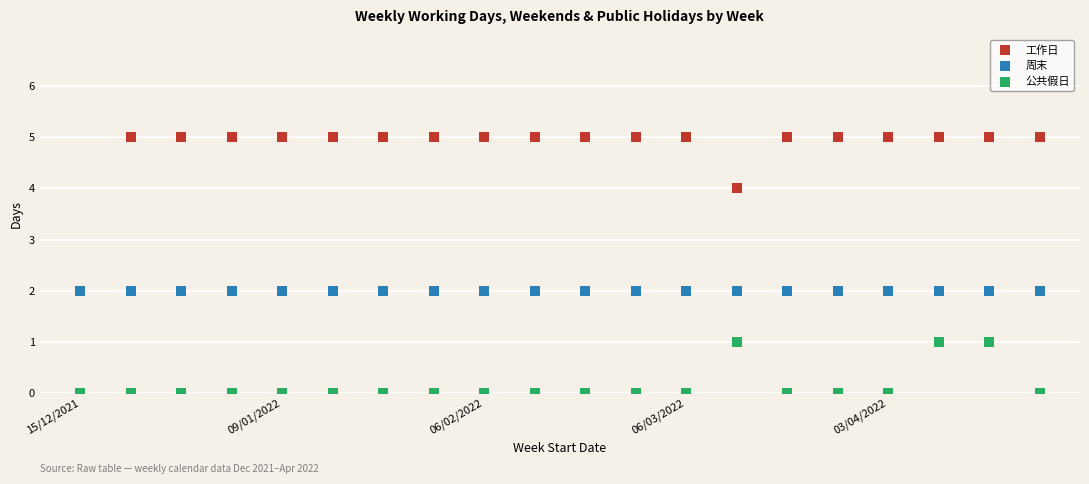

What are all the series names shown in the legend?

工作日, 周末, 公共假日